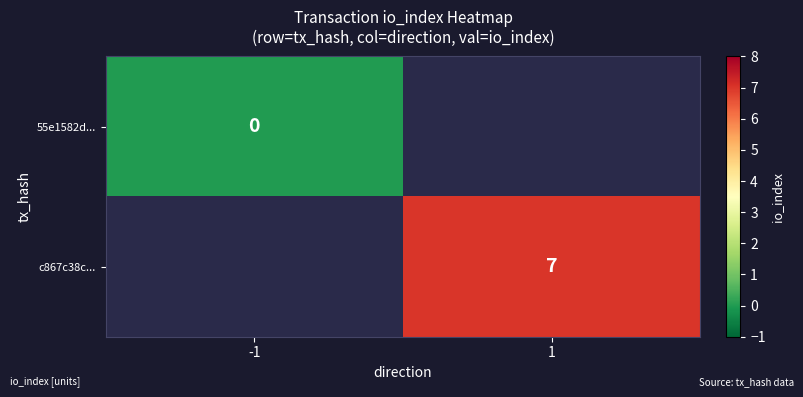

The value of c867c38c... at 1 is 7. True or false?

True